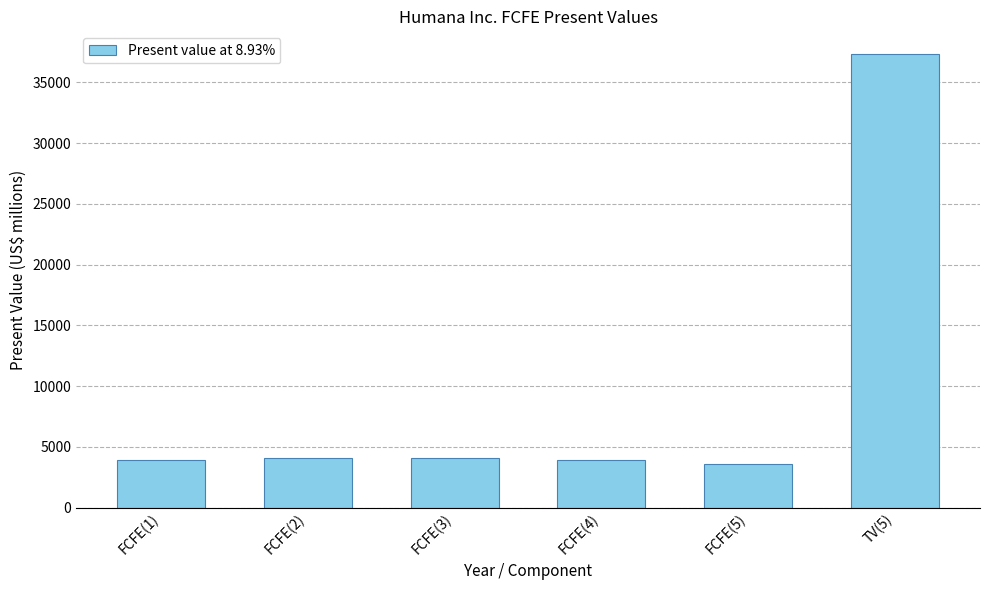

The value at TV(5) is 37337. True or false?

True